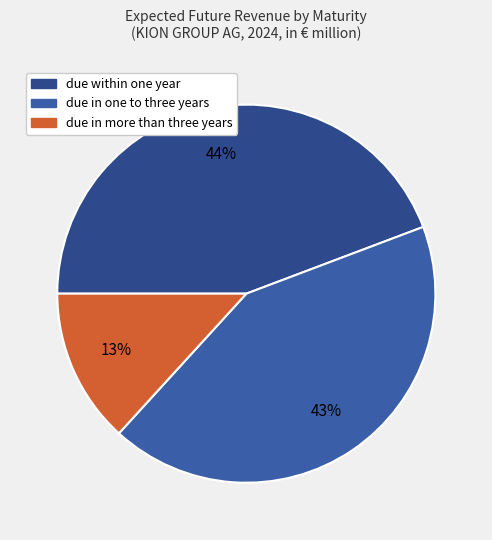

Does due within one year account for over 50% of the chart?

No